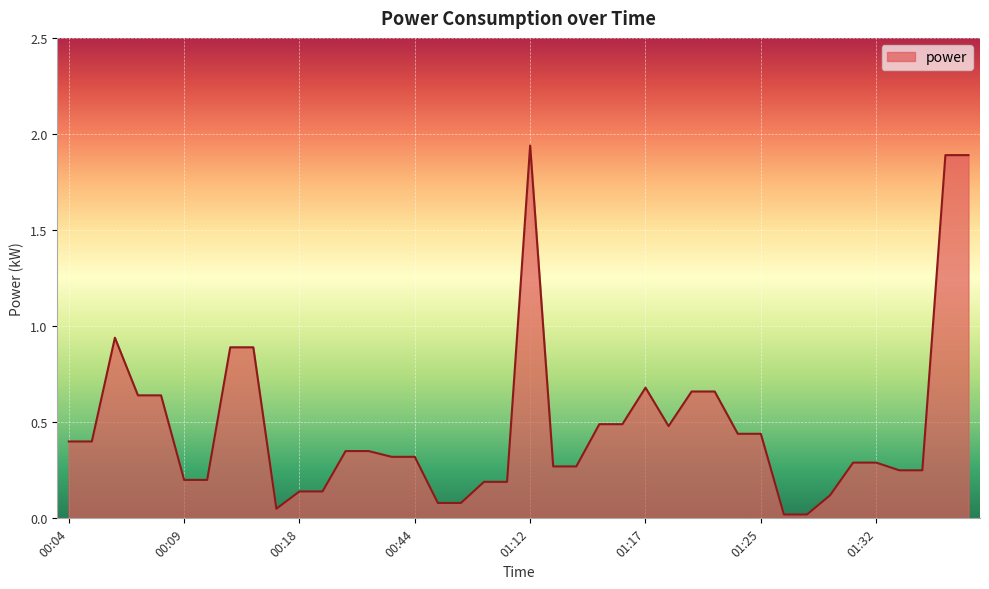

True or false: the data has more than 2 interior local peaks.

True